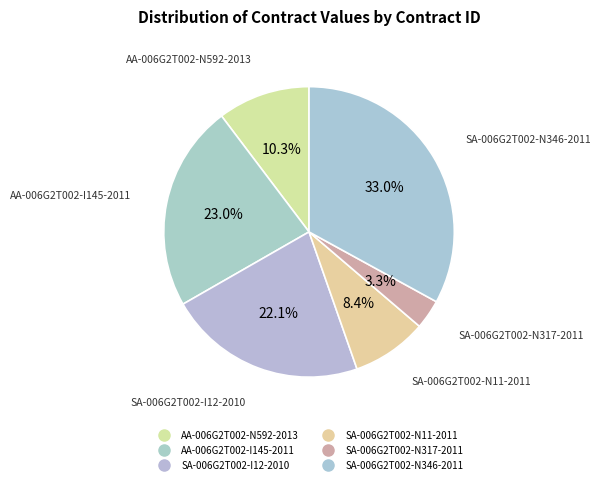

Between SA-006G2T002-I12-2010 and SA-006G2T002-N346-2011, which is larger?

SA-006G2T002-N346-2011